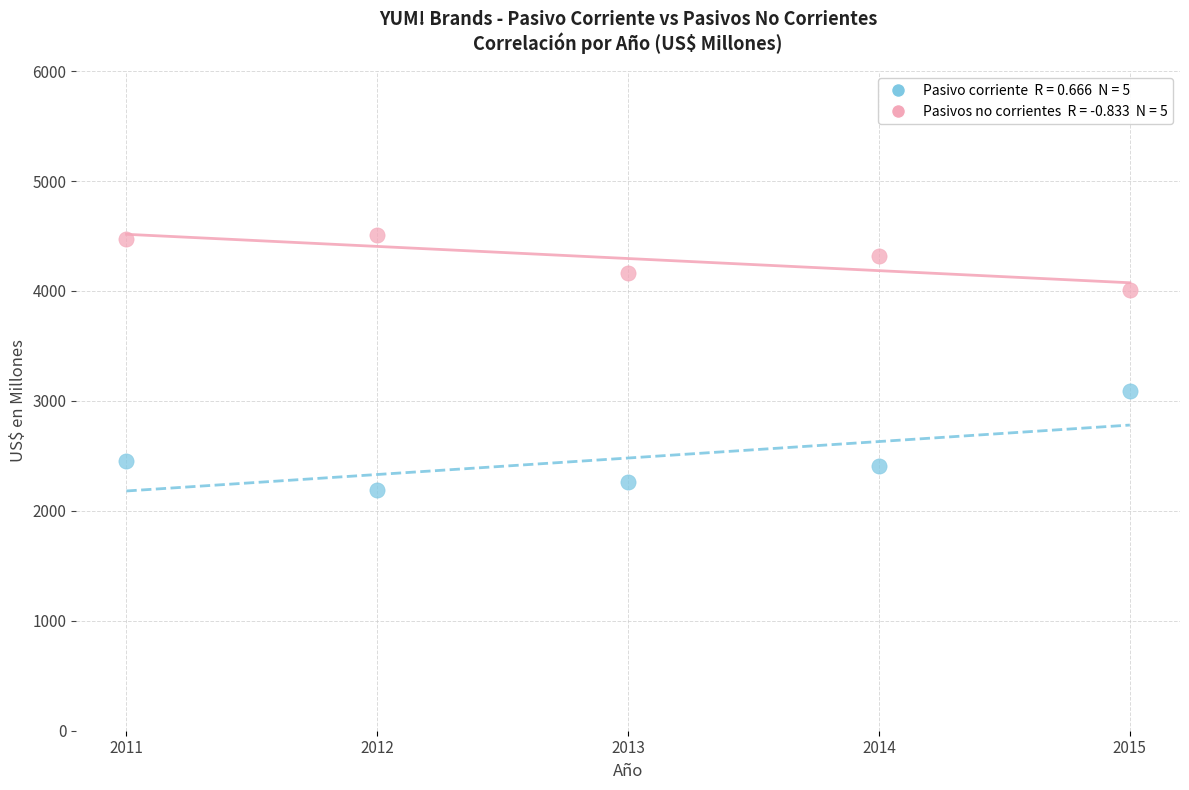

Across all data points, what is the average Y value?

3388